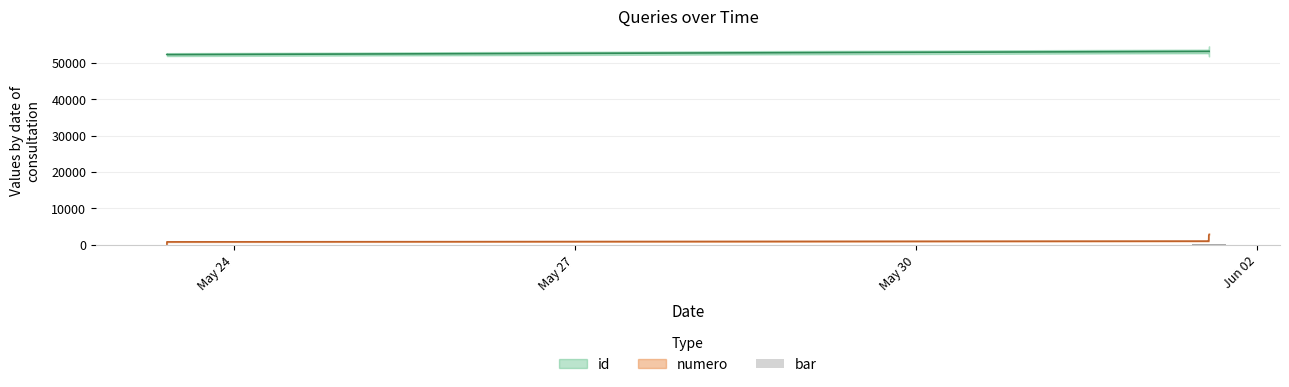

How many groups of bars are there?

14